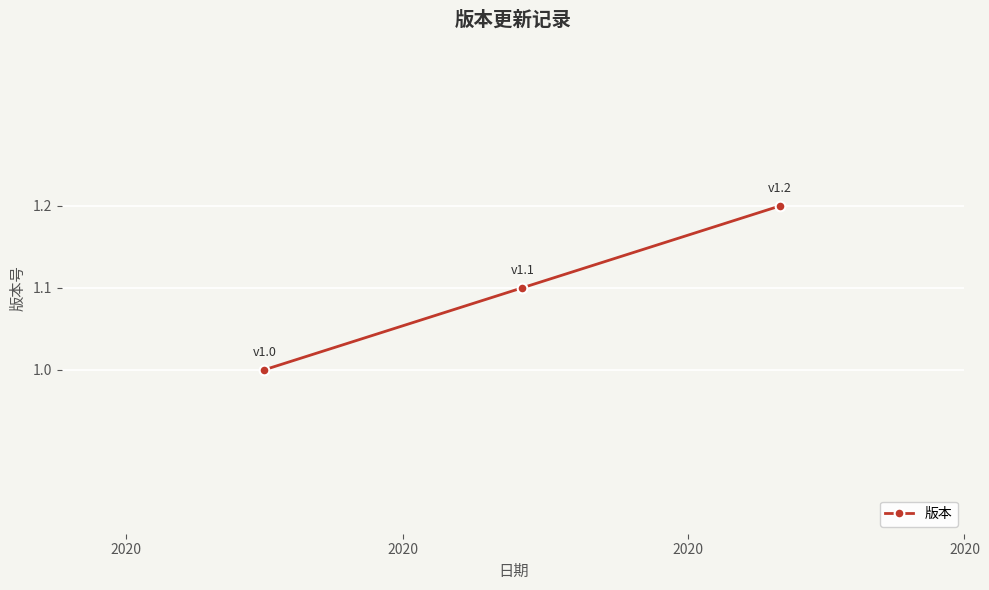

How many distinct data groups are displayed?

1